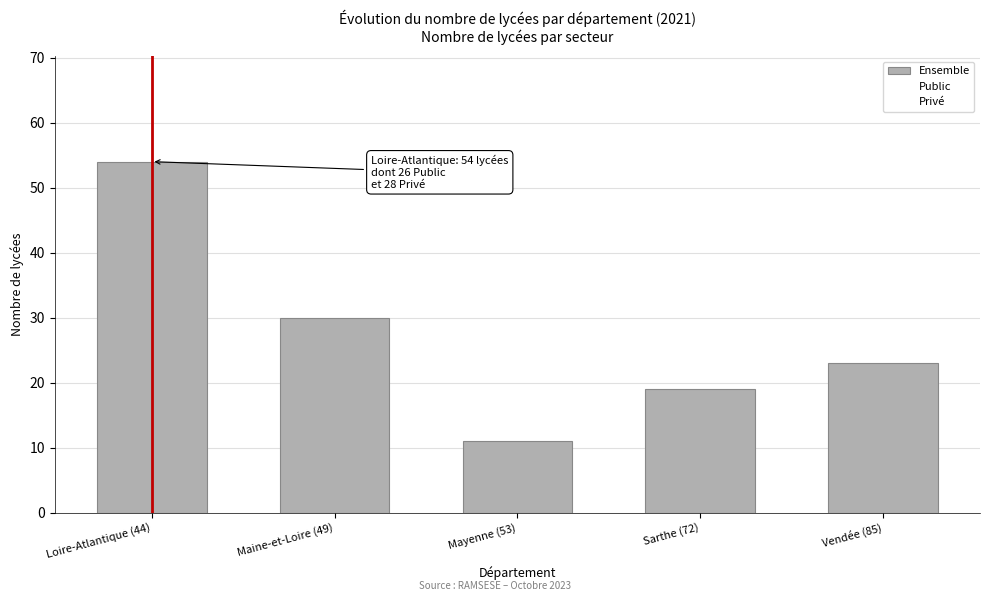

How many bars are there in total?

5